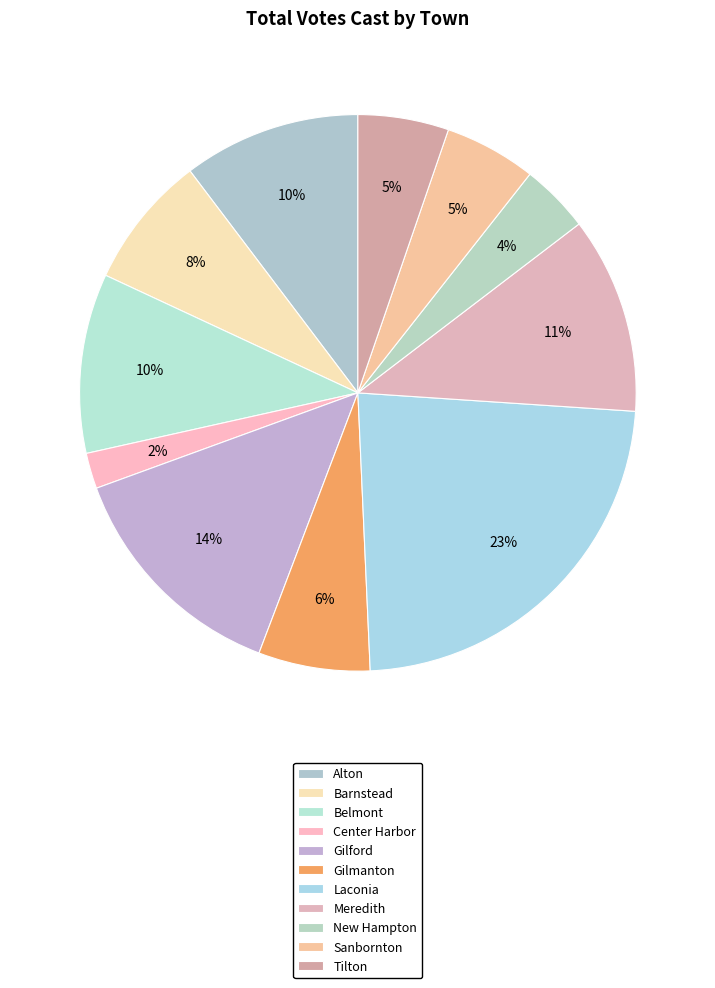

Count the number of slices in the pie.

11